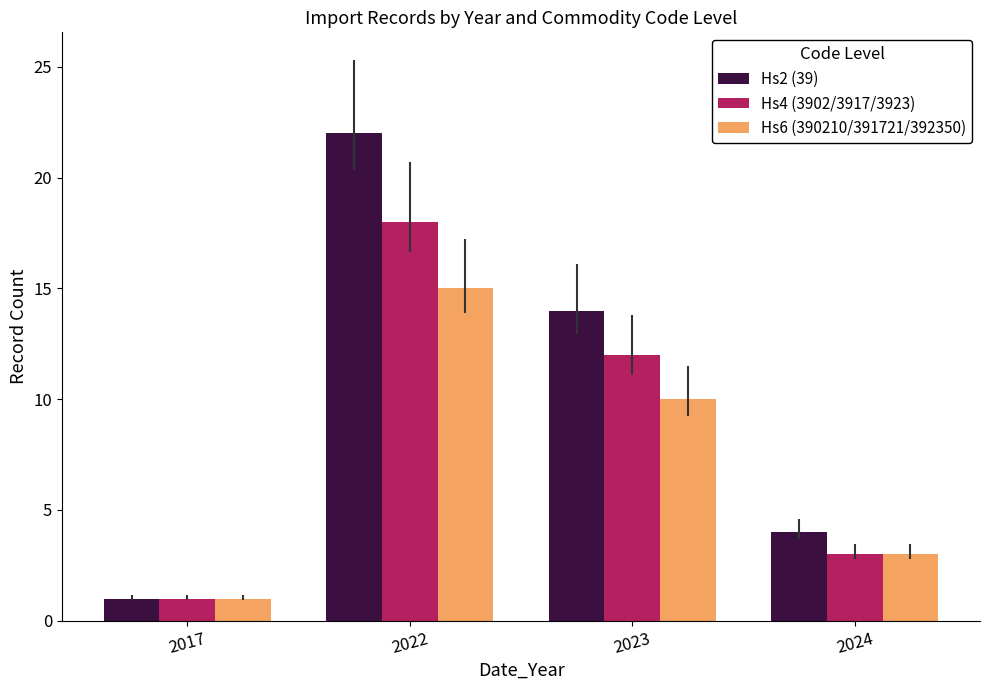

What is the average value of the Hs2 (39) series?

10